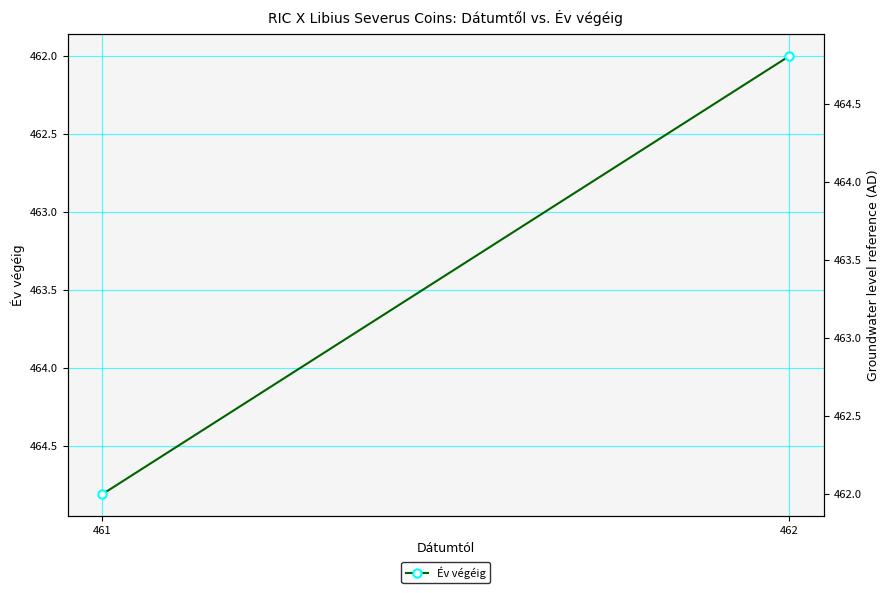

What is the greatest value displayed?

464.8